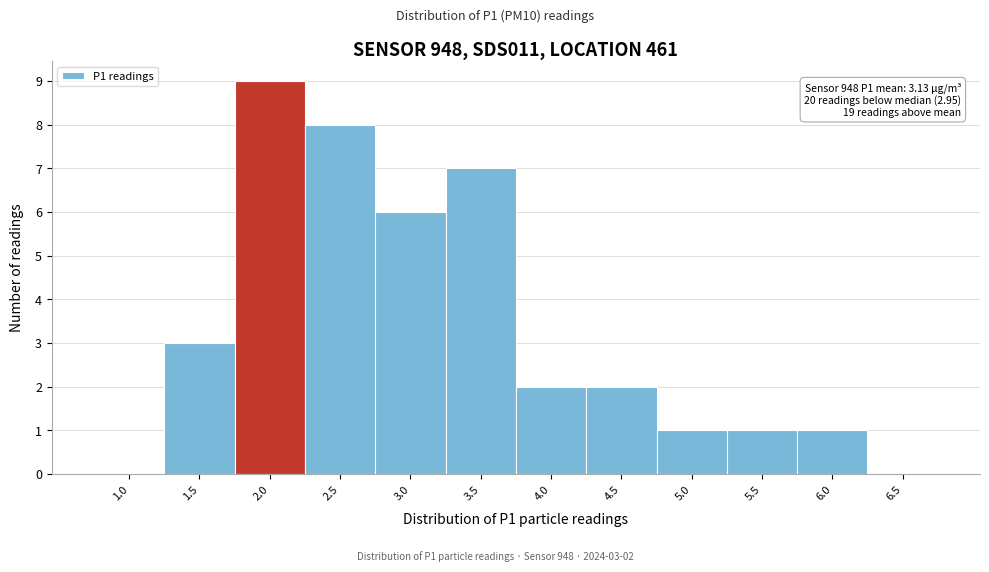

Reading right to left, list all the values displayed in this chart.

6.5=0	6.0=1	5.5=1	5.0=1	4.5=2	4.0=2	3.5=7	3.0=6	2.5=8	2.0=9	1.5=3	1.0=0